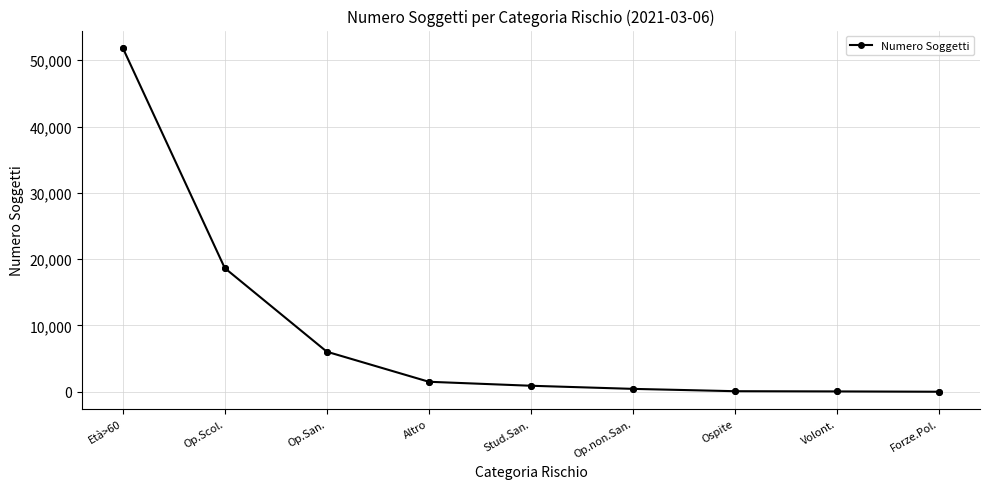

What is the change in value from Stud.San. to Op.non.San.?

-470